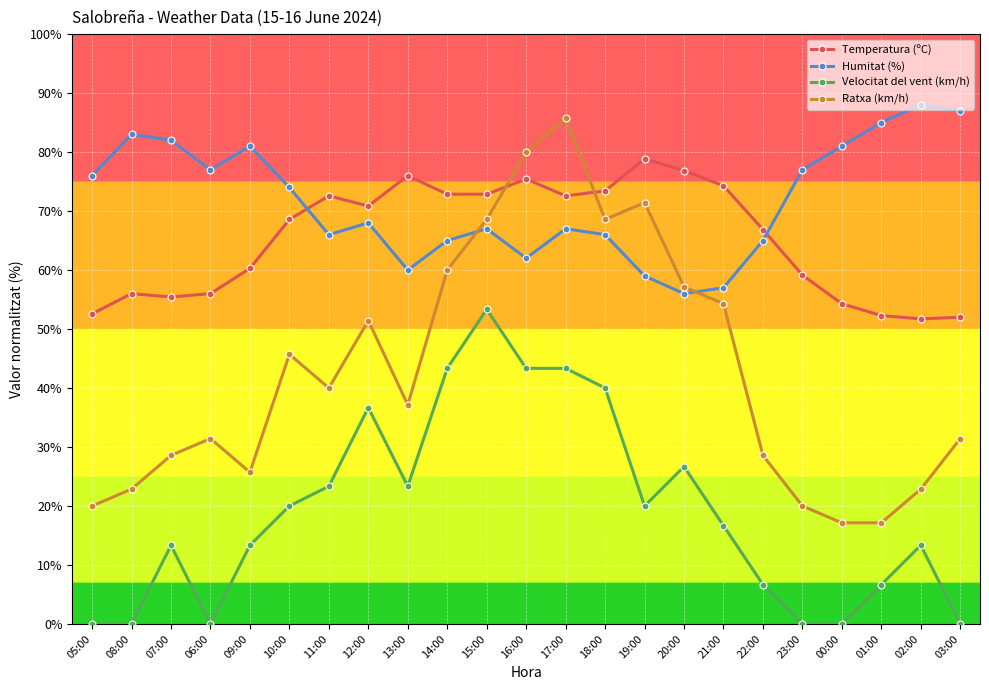

List the series in order of their peak value, lowest first.

Velocitat del vent (km/h), Temperatura (ºC), Ratxa (km/h), Humitat (%)